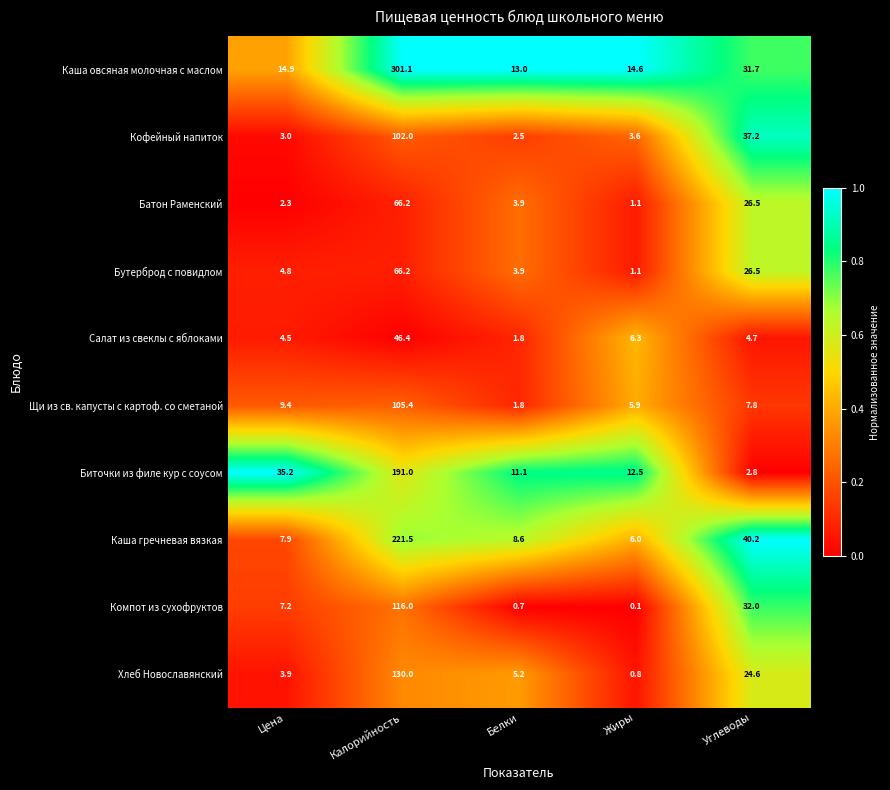

Which label corresponds to the smallest value in the chart?

Жиры